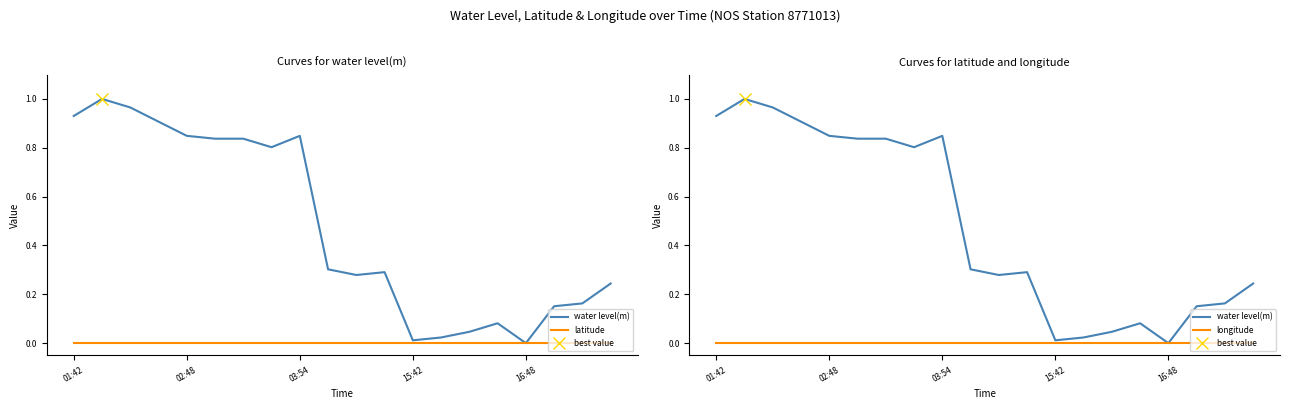

How many lines are shown in the chart?

3